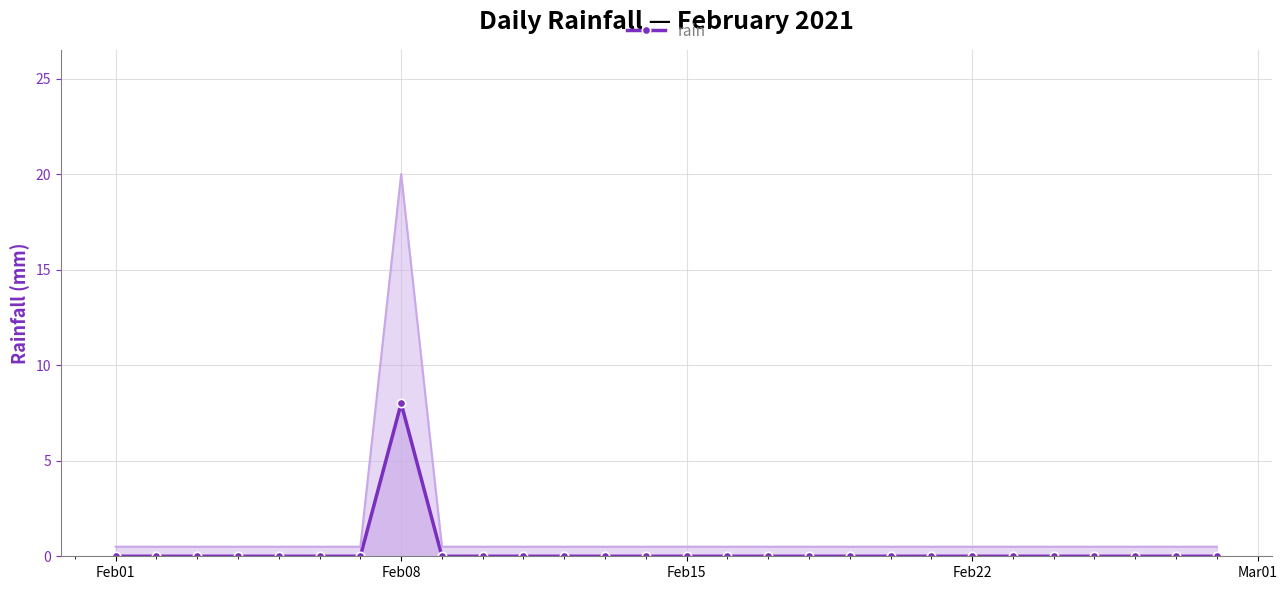

Which category has the highest value in the rain series?

Feb08